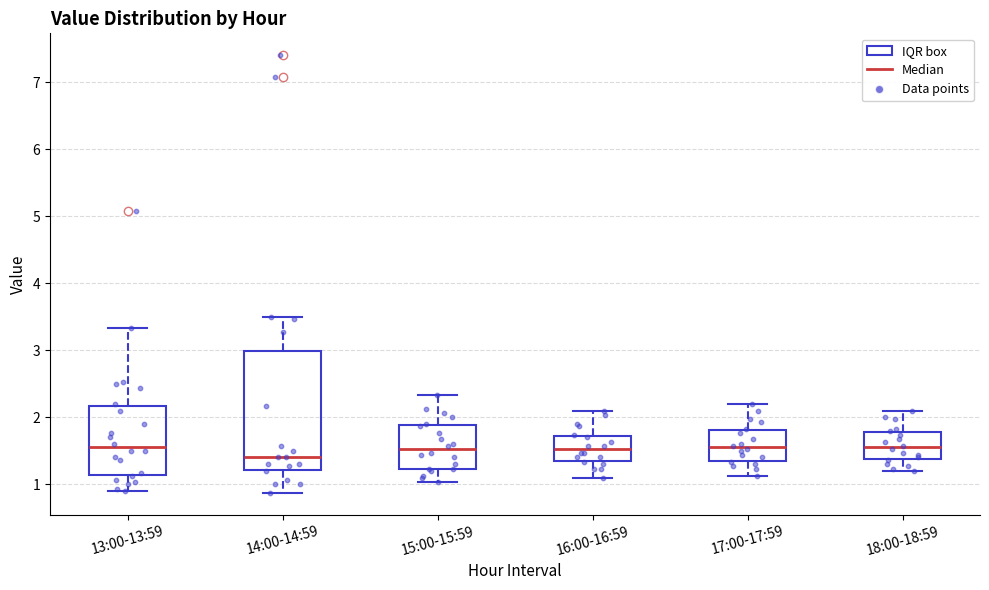

Reading left to right, transcribe this box plot: for each box, give where its median line is, the range the box spans, and where its two whiskers end, as read against the y-axis. The values are not printed on the chart, so give them approximately, as read against the axis.

13:00-13:59: median 1.6, box 1.1 to 2.2, whiskers 0.9 to 3.3
14:00-14:59: median 1.4, box 1.2 to 3.0, whiskers 0.9 to 3.5
15:00-15:59: median 1.5, box 1.2 to 1.9, whiskers 1.0 to 2.3
16:00-16:59: median 1.5, box 1.3 to 1.7, whiskers 1.1 to 2.1
17:00-17:59: median 1.6, box 1.3 to 1.8, whiskers 1.1 to 2.2
18:00-18:59: median 1.6, box 1.4 to 1.8, whiskers 1.2 to 2.1